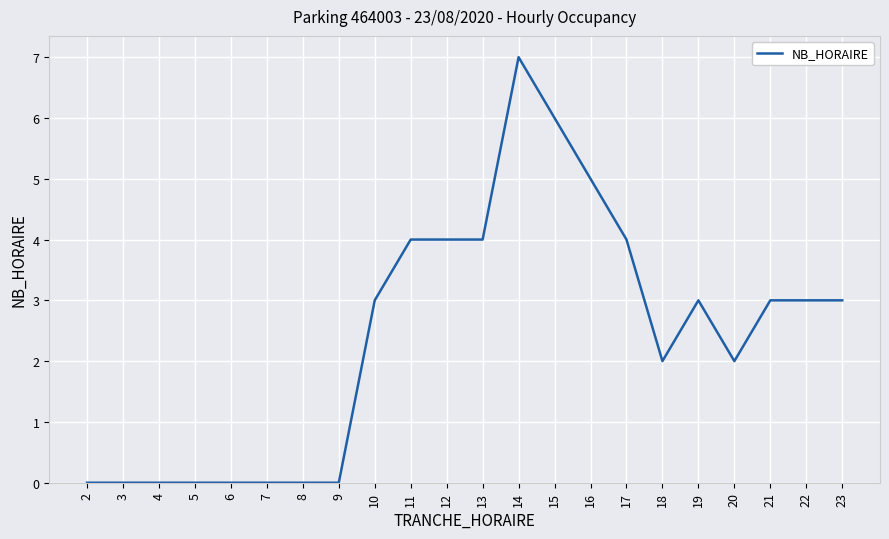

What is the difference between the values at 9 and 10?

3